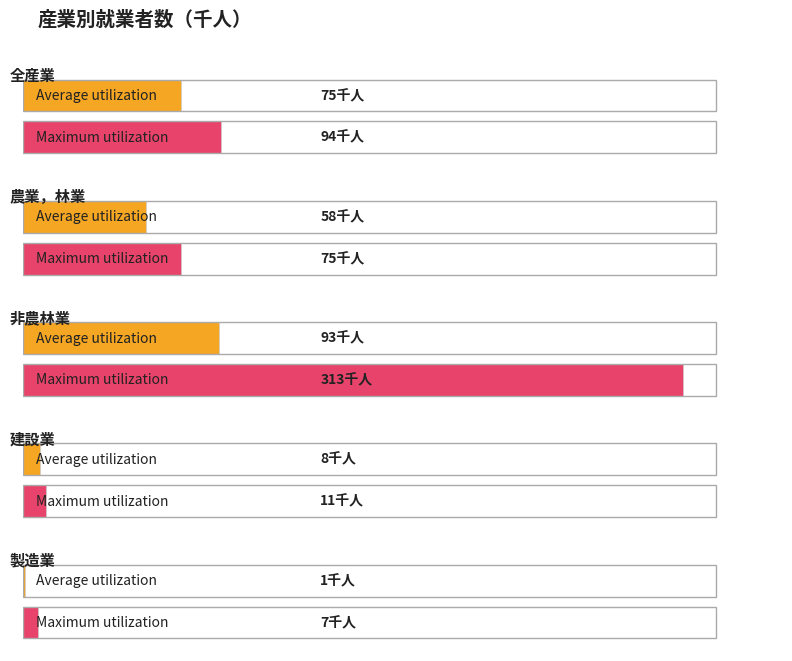

What is the approximate value of Maximum utilization at 非農林業, to the nearest 50?

300